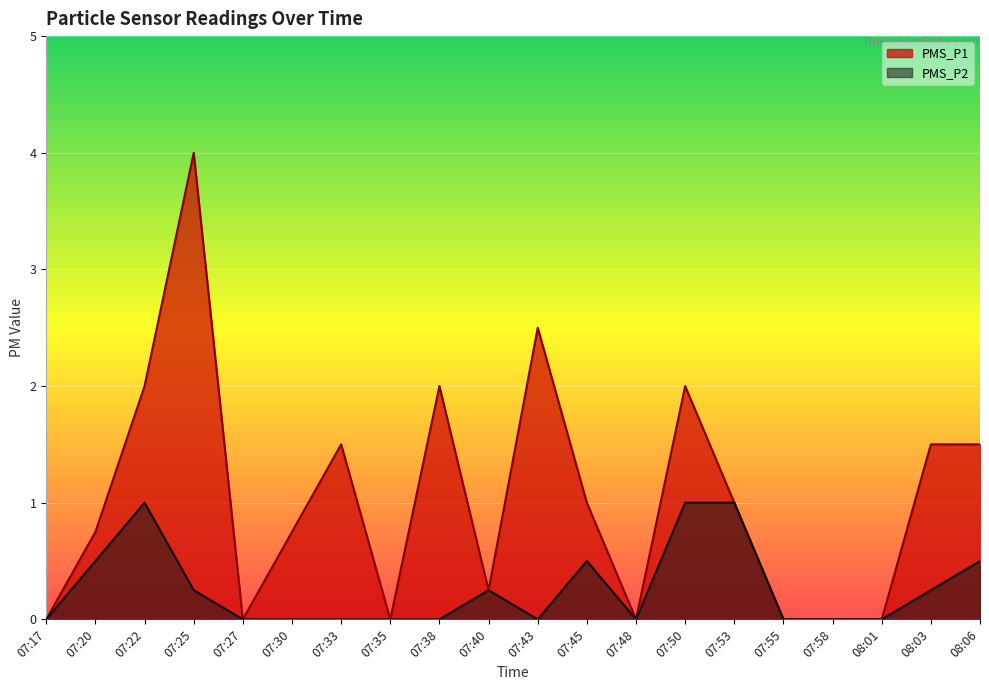

The value of PMS_P2 at 07:22 is 0.3. True or false?

False